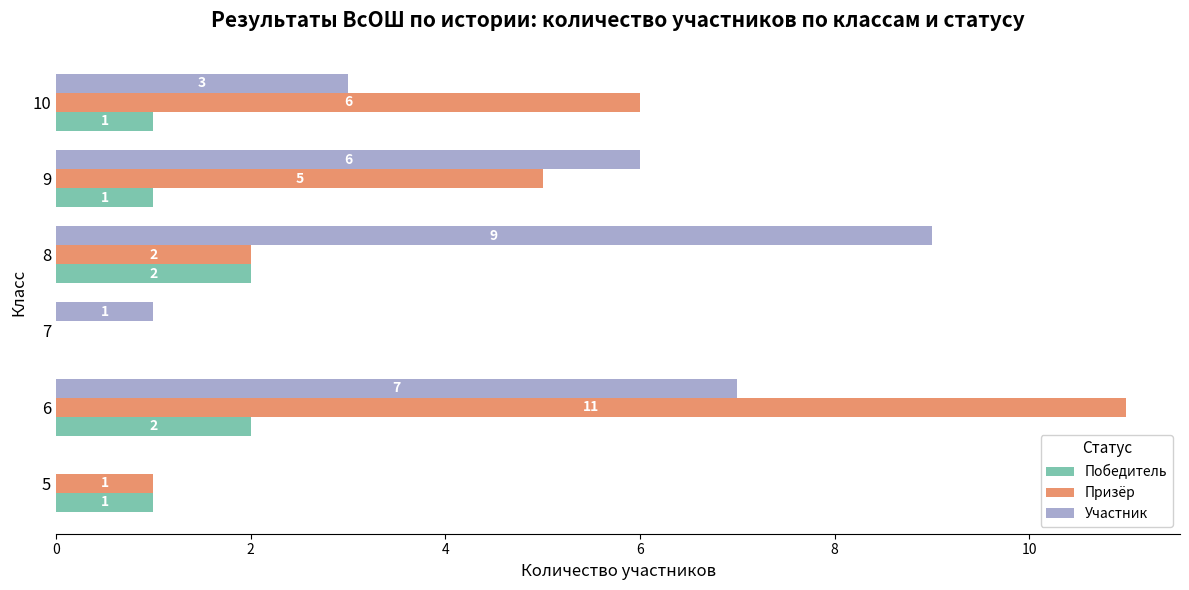

Which series has the largest total across all categories?

Участник